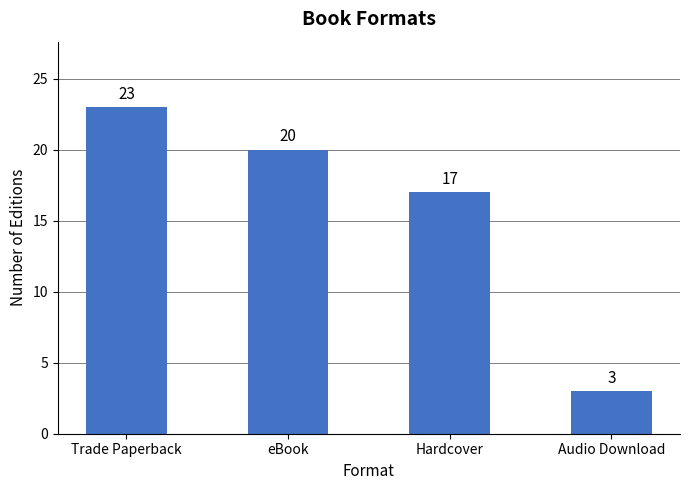

Reading right to left, what are all the values shown in this chart?

Audio Download=3	Hardcover=17	eBook=20	Trade Paperback=23